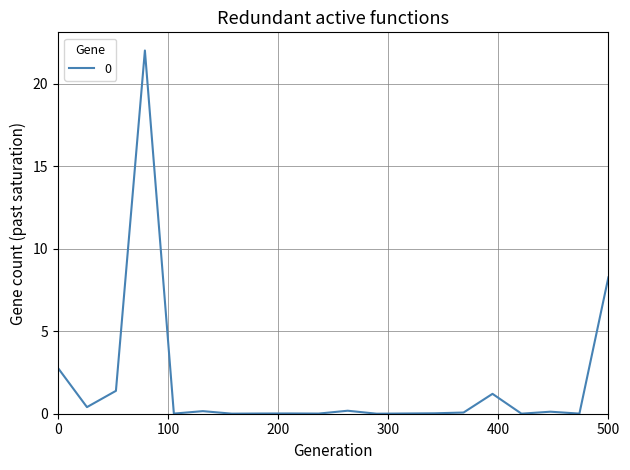

What is the difference between the maximum and minimum values?

22.0